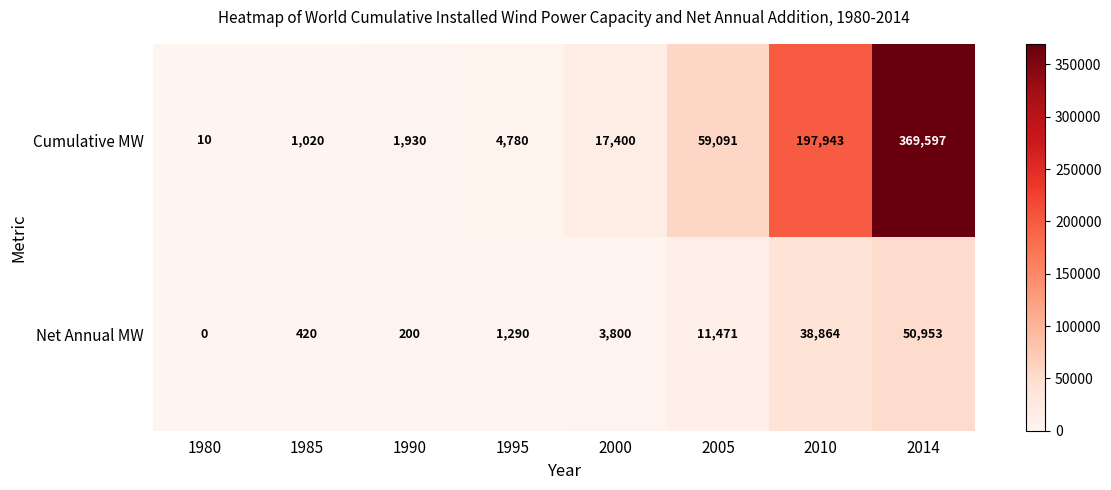

True or false: Cumulative MW has a value of 534262 at 2014.

False